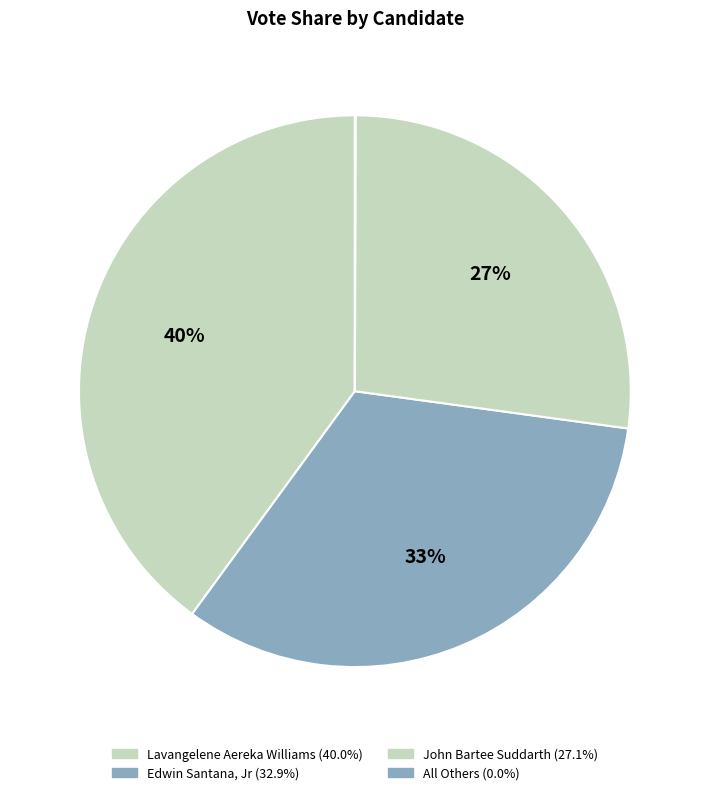

What is the ratio of the value at Edwin Santana, Jr to the value at Lavangelene Aereka Williams?

0.8